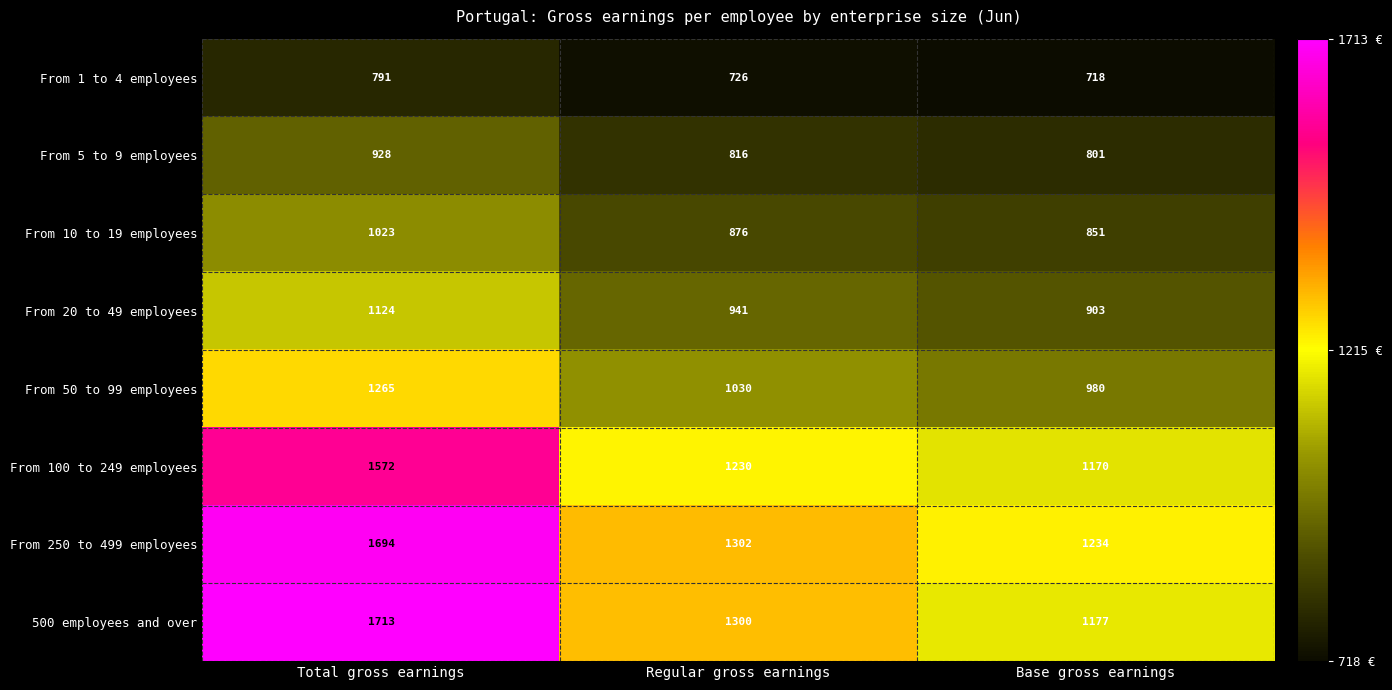

What is the difference between the highest and lowest values at Total gross earnings?

922